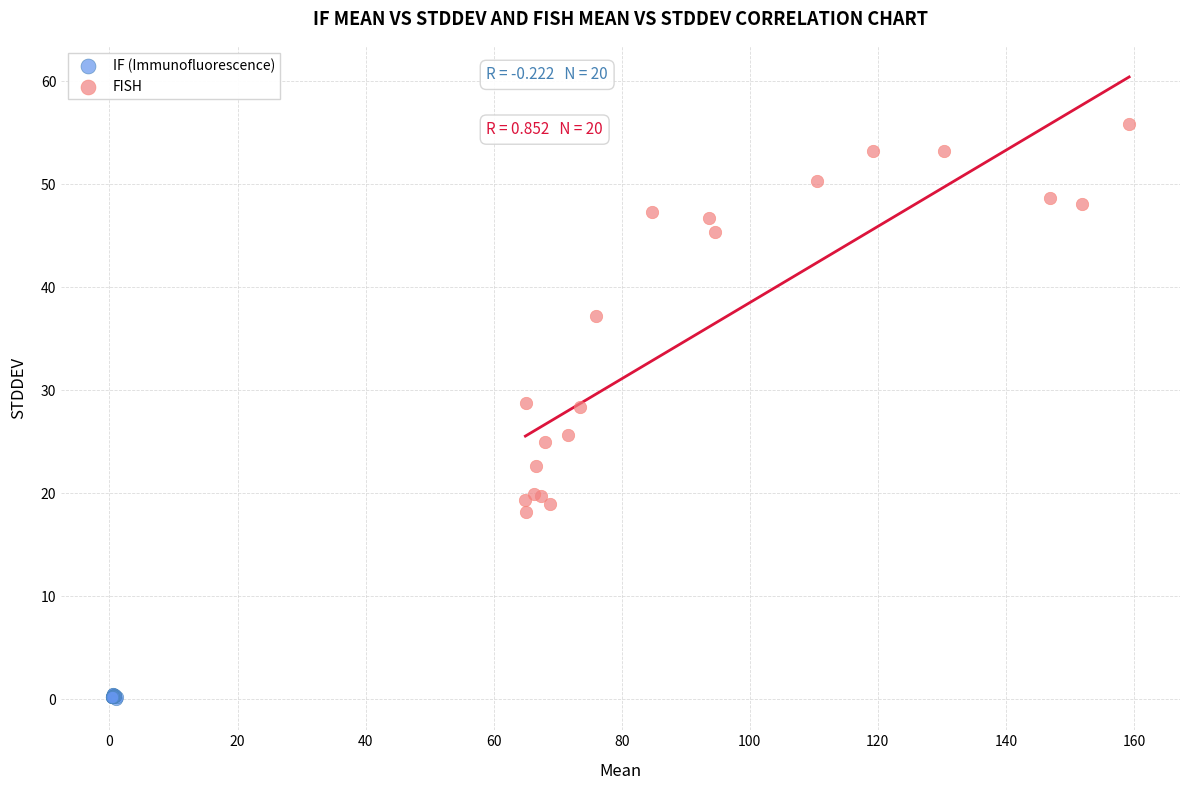

Which series has the largest Y range (max minus min)?

FISH